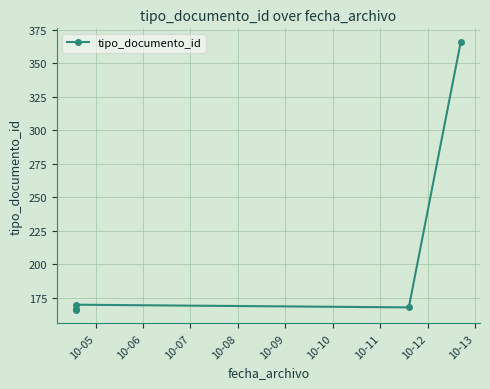

What is the maximum value shown in the chart?

366